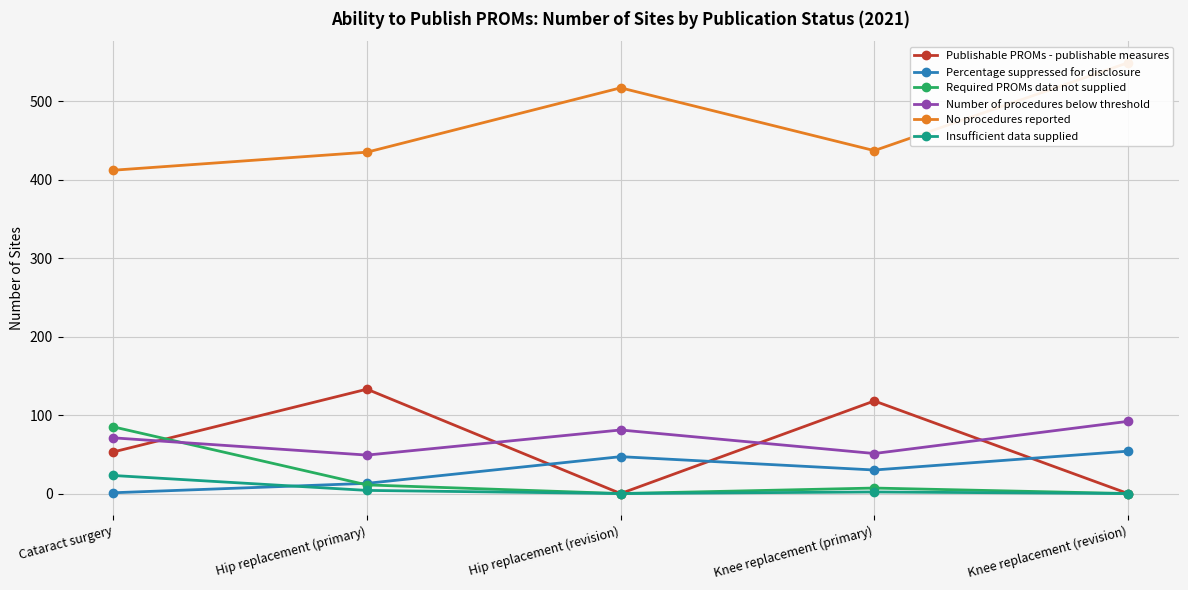

At which category does Required PROMs data not supplied reach its first local valley?

Hip replacement (revision)